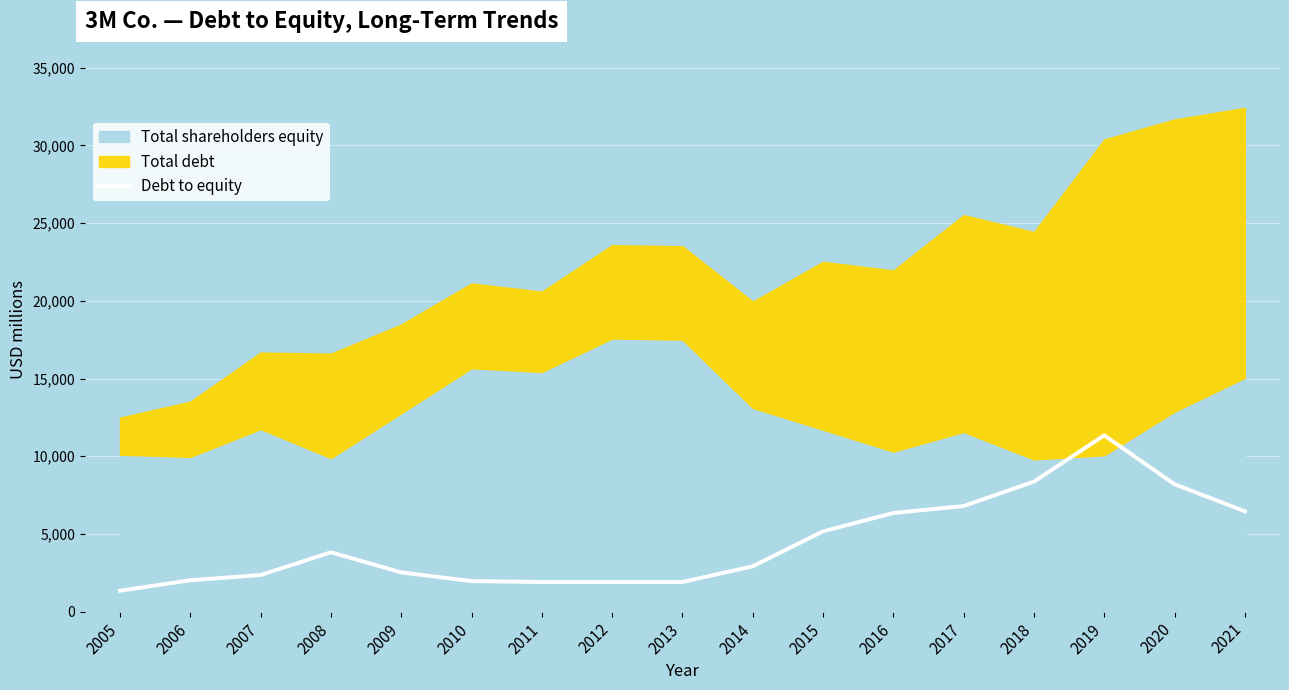

Between 2008 and 2012, which is larger?

2008